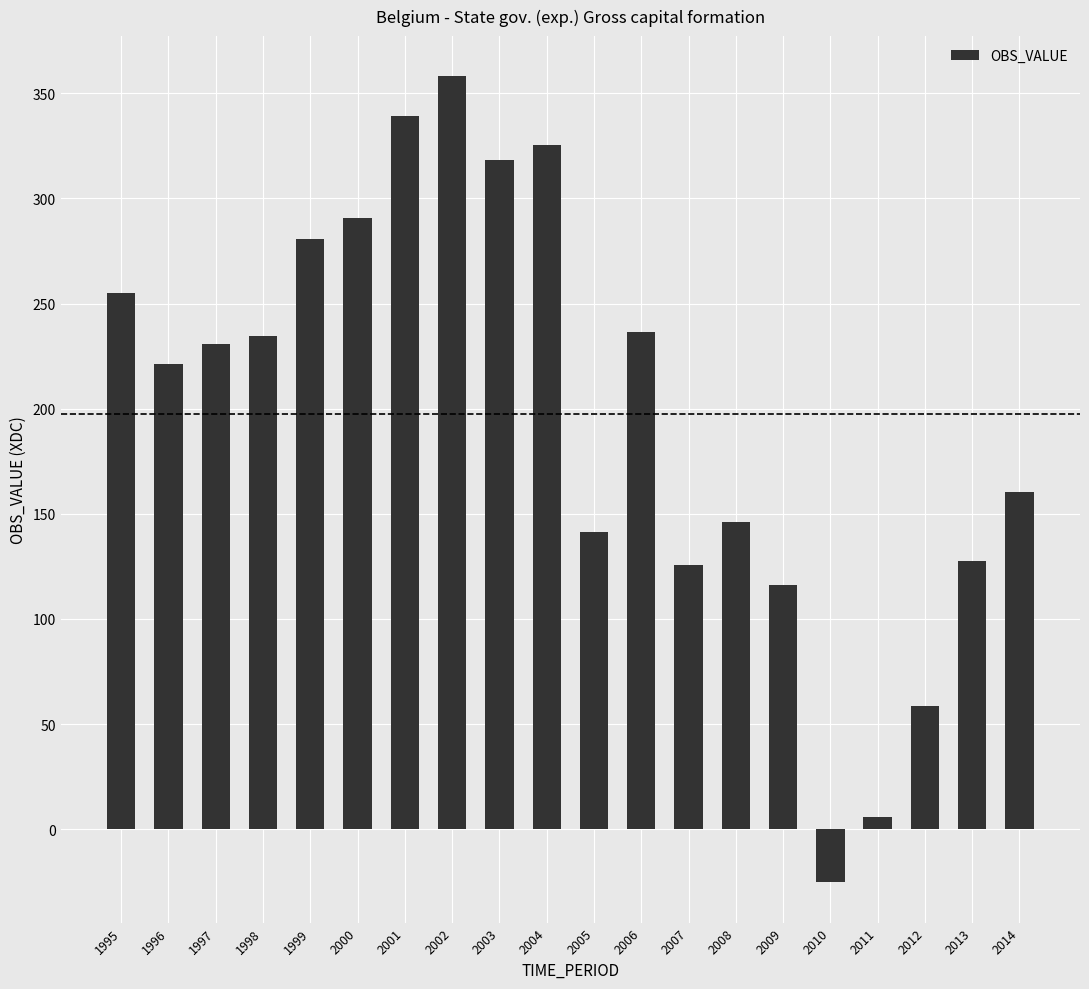

Count the number of values greater than 230.

10